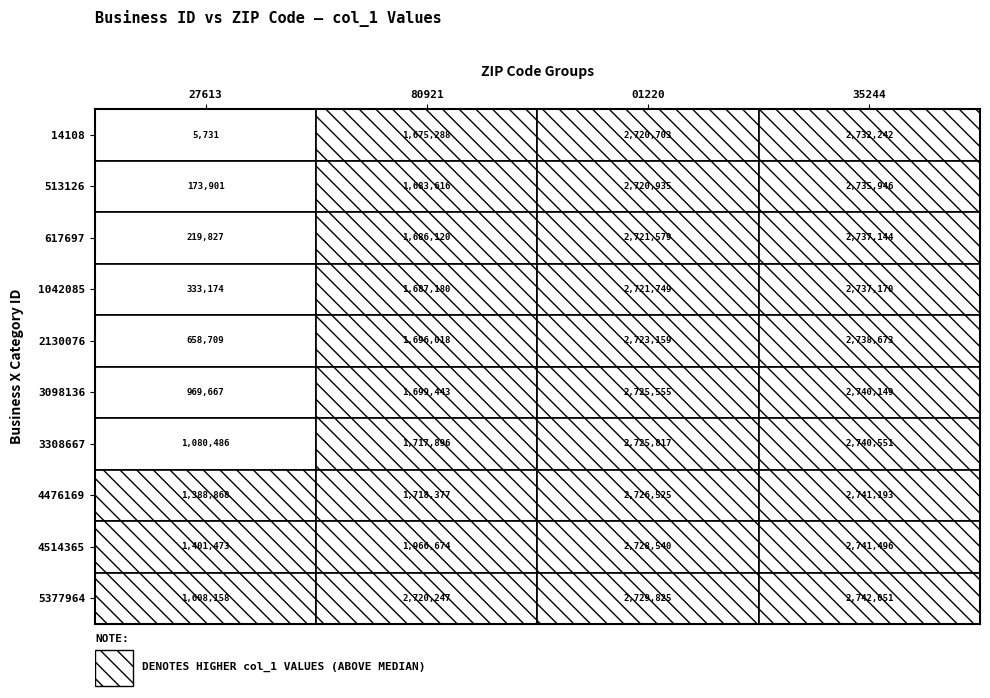

What is the sum of all 01220 values?

27244387